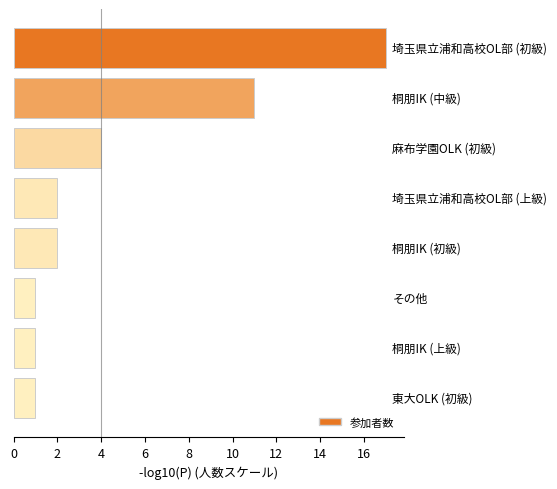

What is the difference between the maximum and minimum values?

16